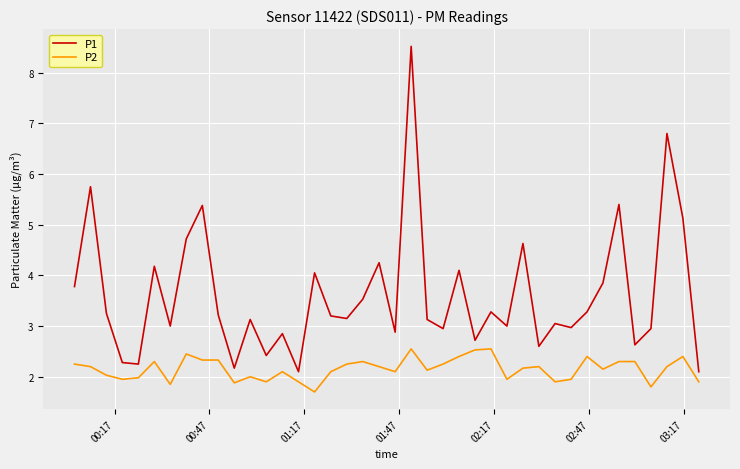

True or false: P2 and P1 cross at least once.

False